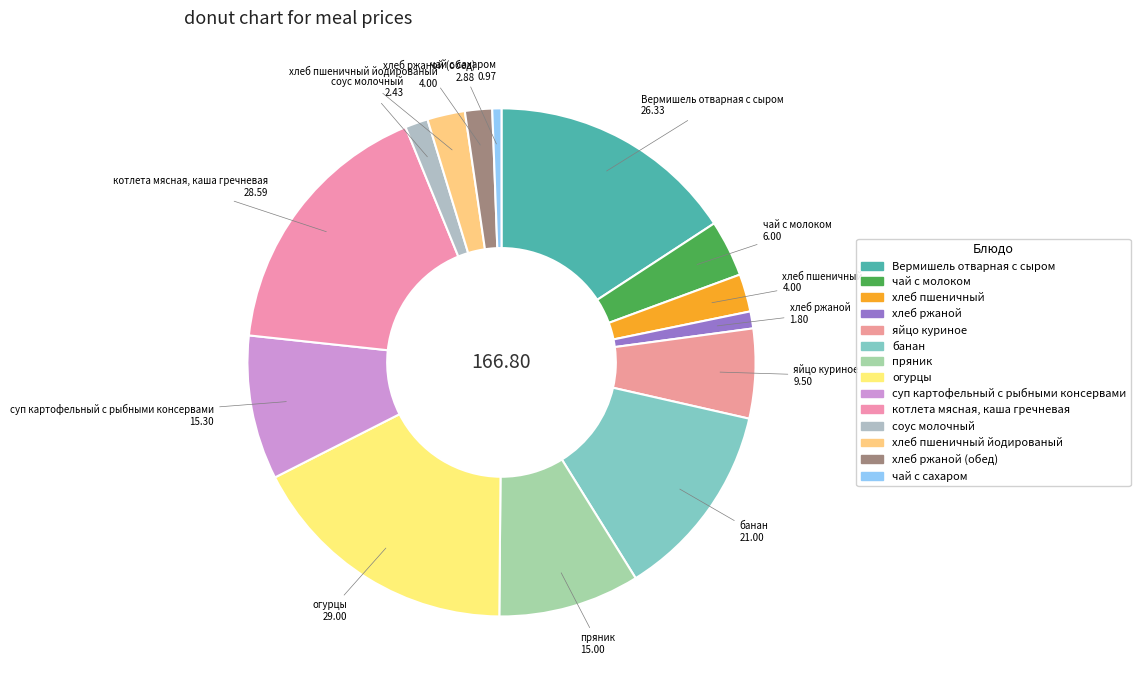

Count the number of slices in the pie.

14